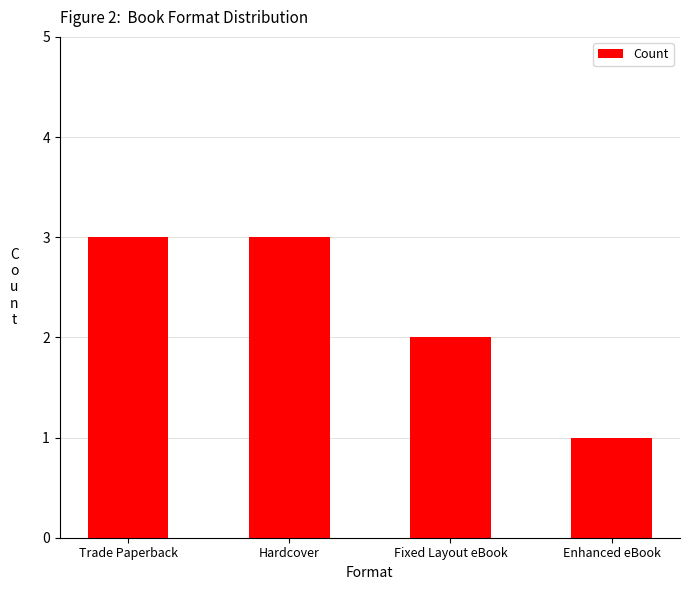

What is the greatest value displayed?

3